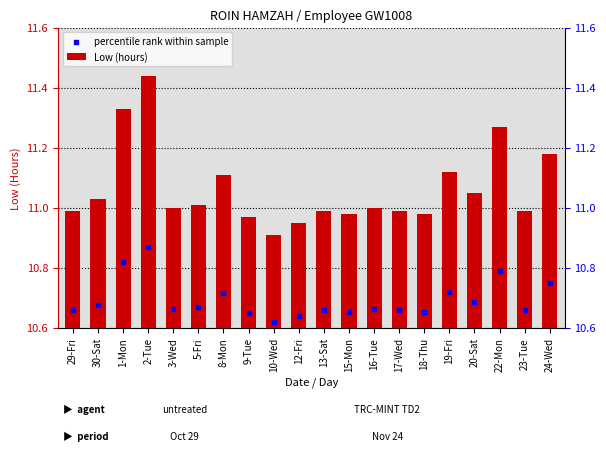

What are all the series names shown in the legend?

Low (hours), percentile rank within sample